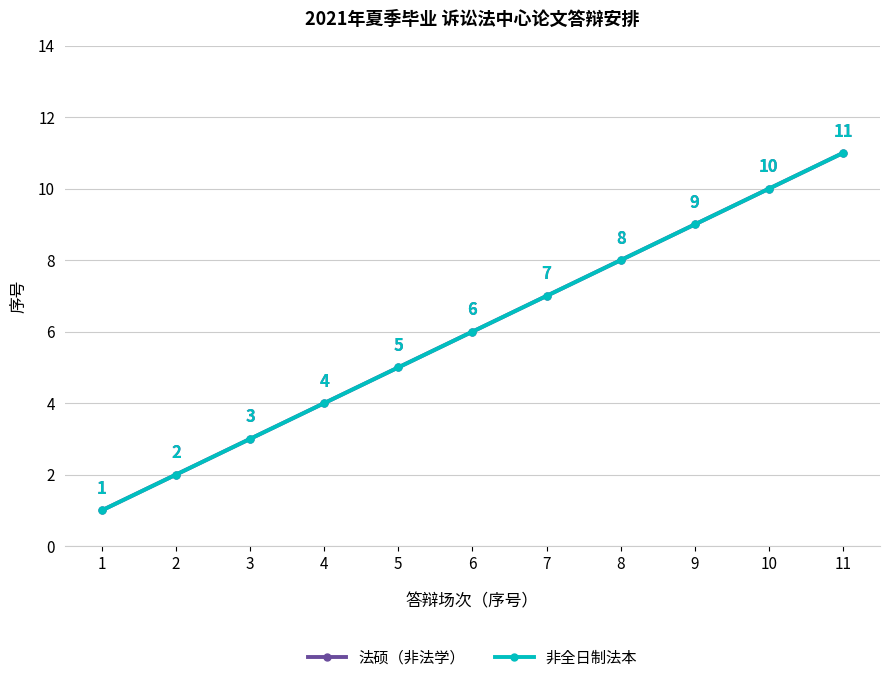

The 非全日制法本 series shows 1 at 2. True or false?

False